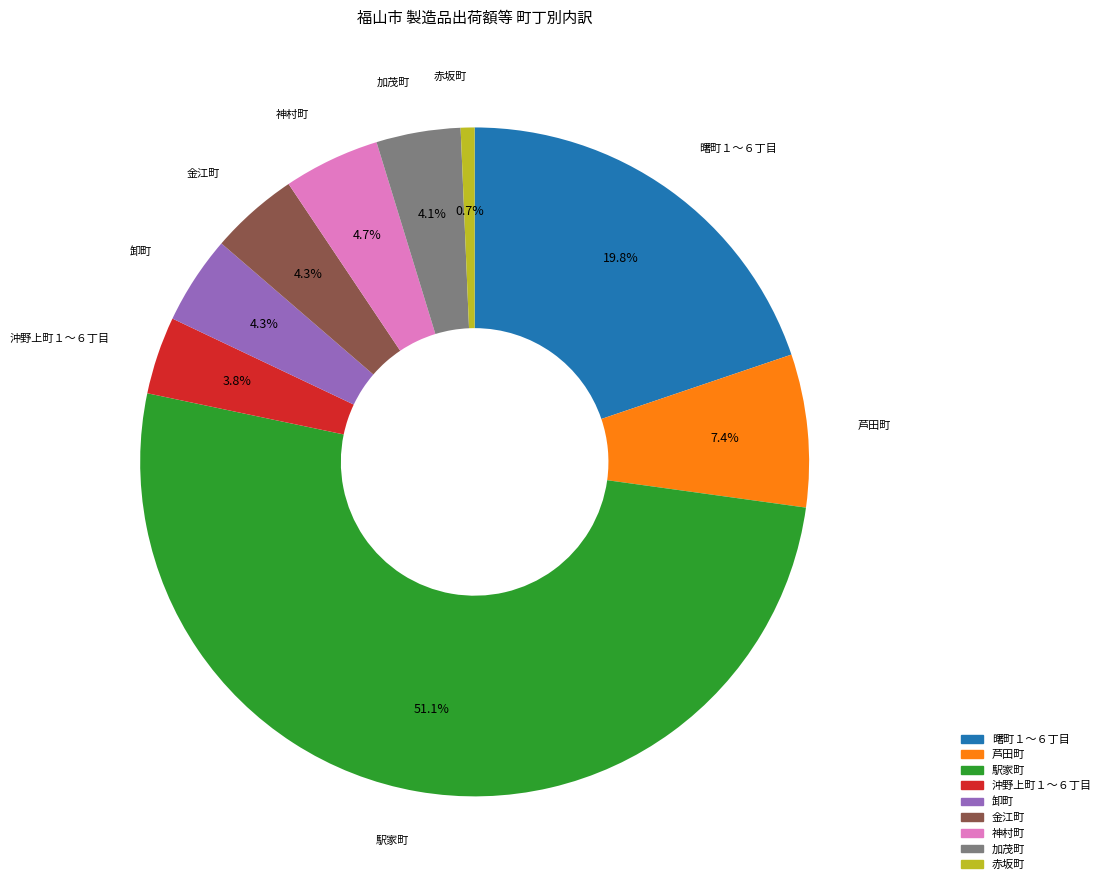

Which slice is the largest?

駅家町